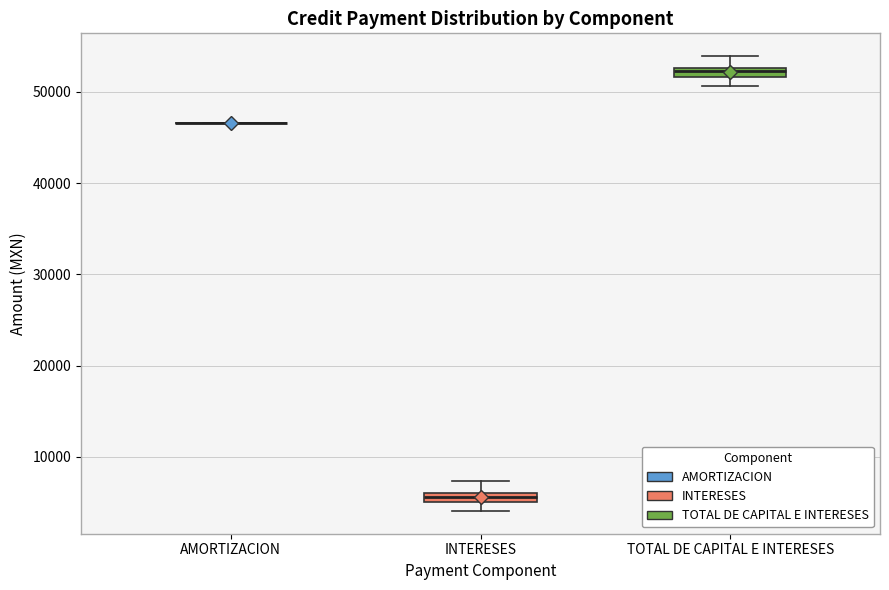

Where does the upper whisker of the box for INTERESES end on the y-axis? The values are not printed on the chart, so give them approximately, as read against the axis.

7000